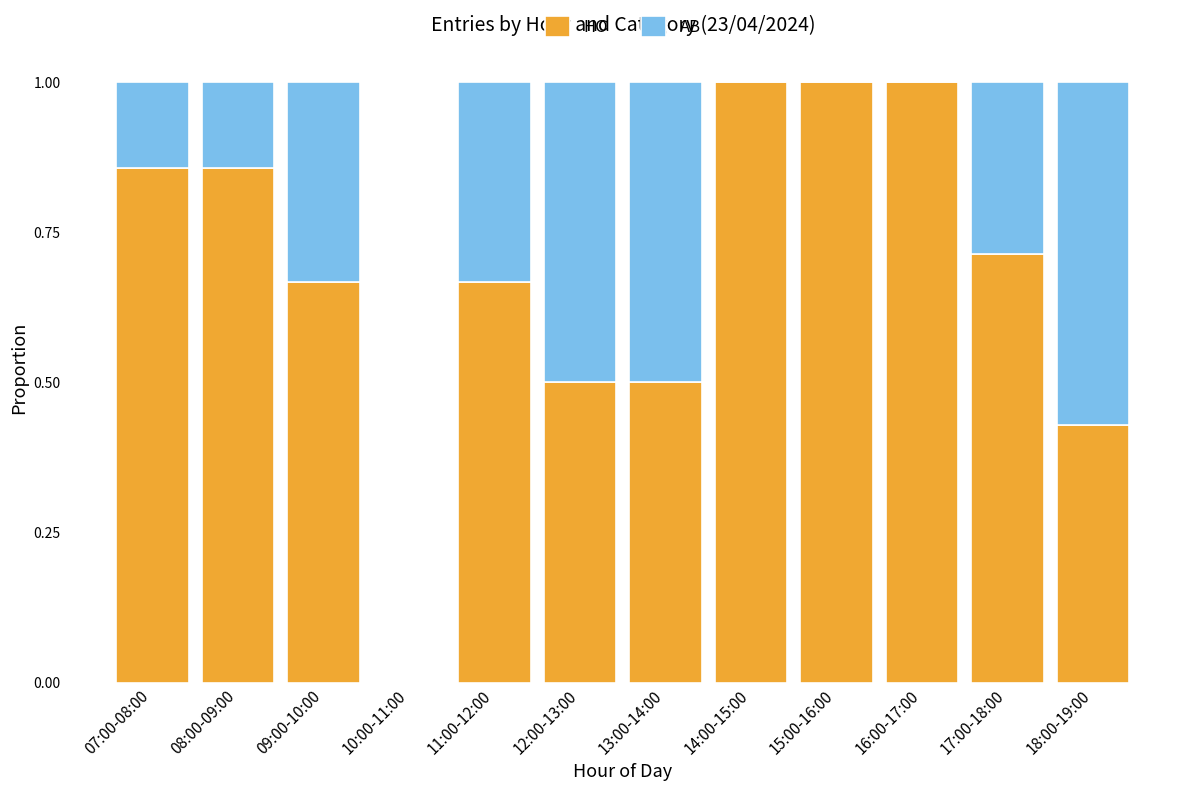

Where is HO nearest to the value 0?

10:00-11:00